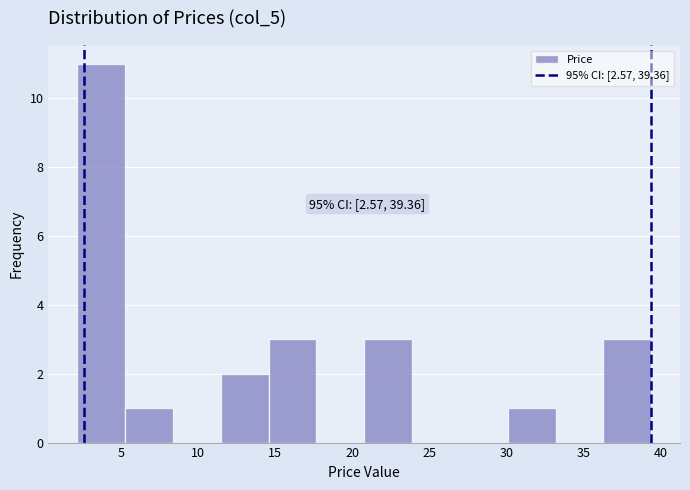

Over which range of the x-axis is the bar tallest?

2.0 to 5.5